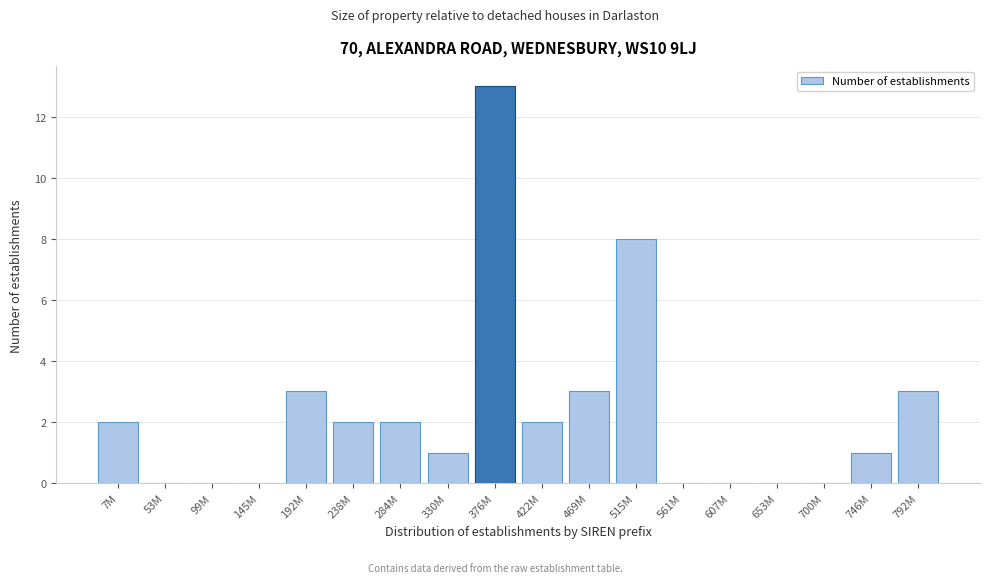

Reading left to right, list all the values displayed in this chart.

7M=2	53M=0	99M=0	145M=0	192M=3	238M=2	284M=2	330M=1	376M=13	422M=2	469M=3	515M=8	561M=0	607M=0	653M=0	700M=0	746M=1	792M=3